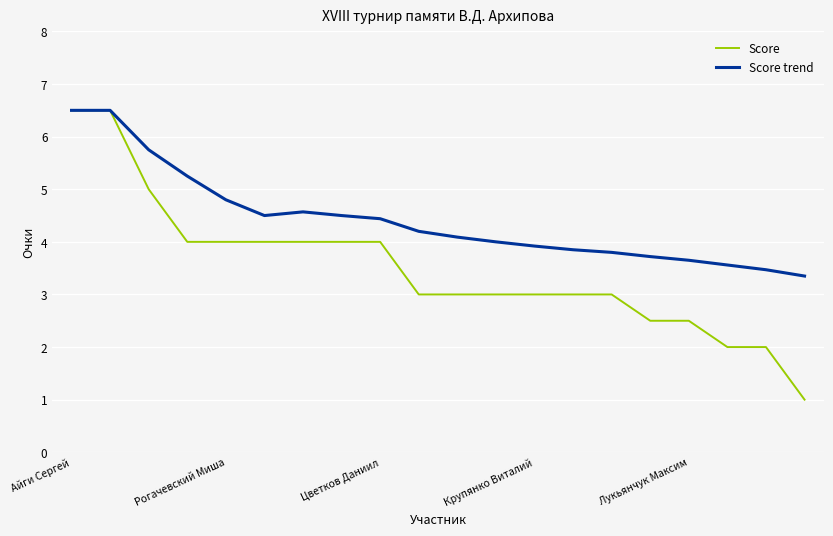

List the series in order of their overall mean, lowest first.

Score, Score trend